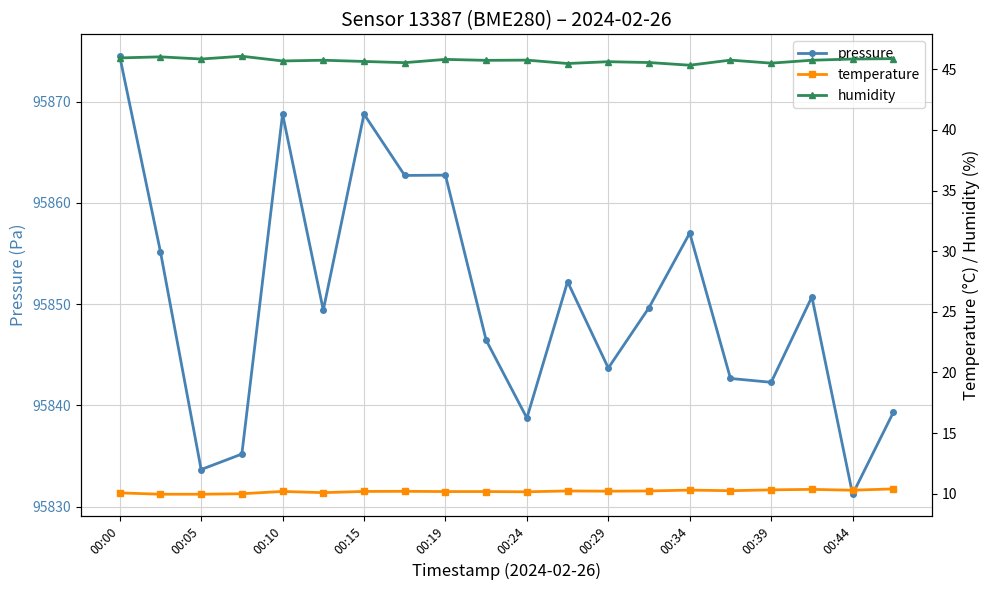

What is the approximate value of pressure at 00:00?

95874.5